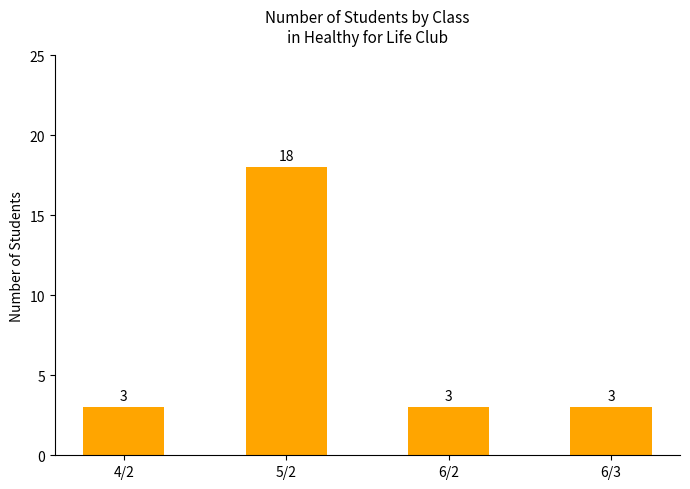

Reading left to right, transcribe all the data shown in this chart.

4/2=3	5/2=18	6/2=3	6/3=3